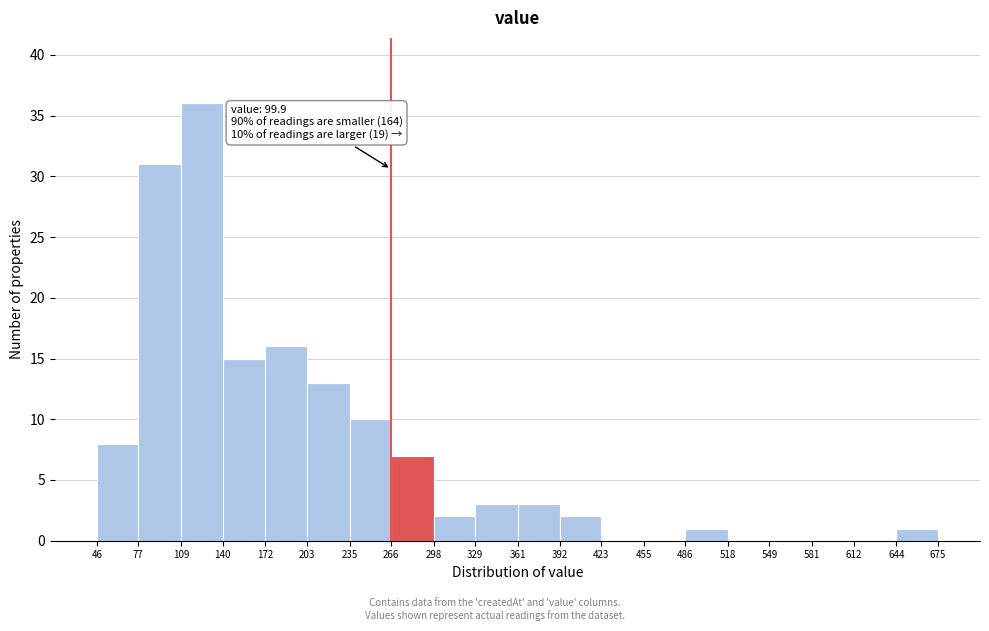

Which range on the x-axis has the tallest bar?

109 to 140